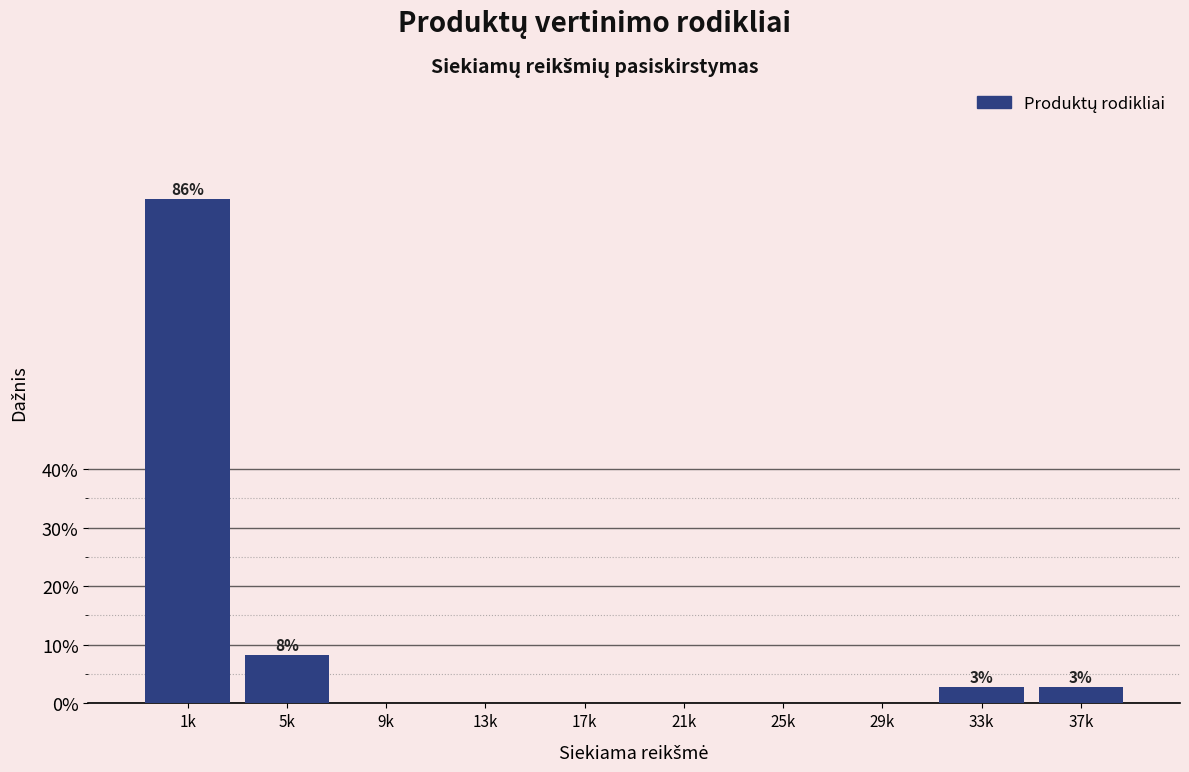

Reading right to left, transcribe all the data shown in this chart.

37k=2.8	33k=2.8	29k=0.0	25k=0.0	21k=0.0	17k=0.0	13k=0.0	9k=0.0	5k=8.3	1k=86.1